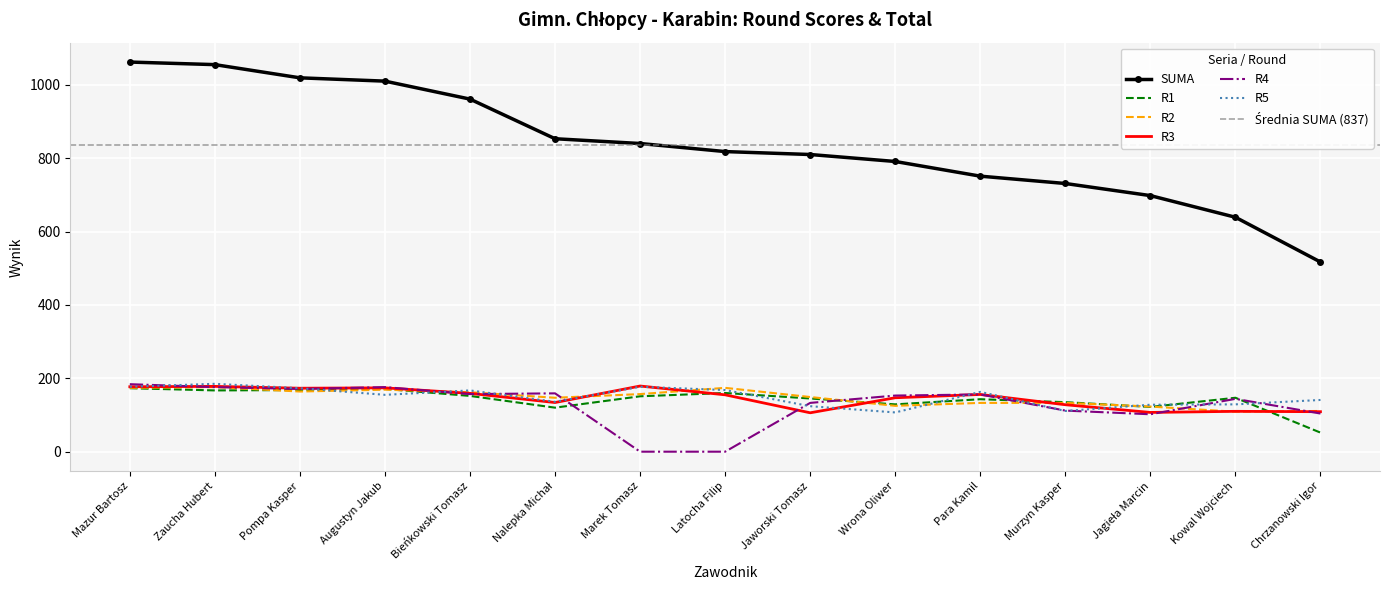

Rank the categories by R5 value from highest to lowest.

Zaucha Hubert, Mazur Bartosz, Marek Tomasz, Pompa Kasper, Latocha Filip, Bieńkowski Tomasz, Para Kamil, Augustyn Jakub, Chrzanowski Igor, Nalepka Michał, Kowal Wojciech, Jagieła Marcin, Jaworski Tomasz, Murzyn Kasper, Wrona Oliwer